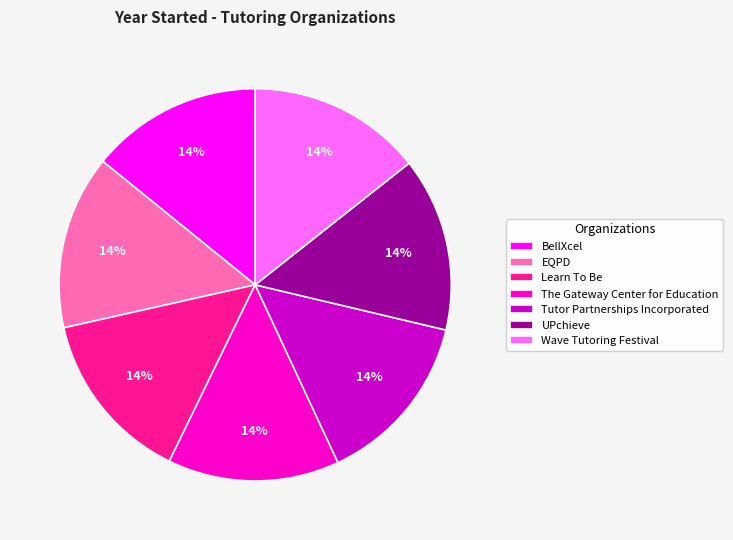

True or false: Wave Tutoring Festival accounts for 2% of the total.

False